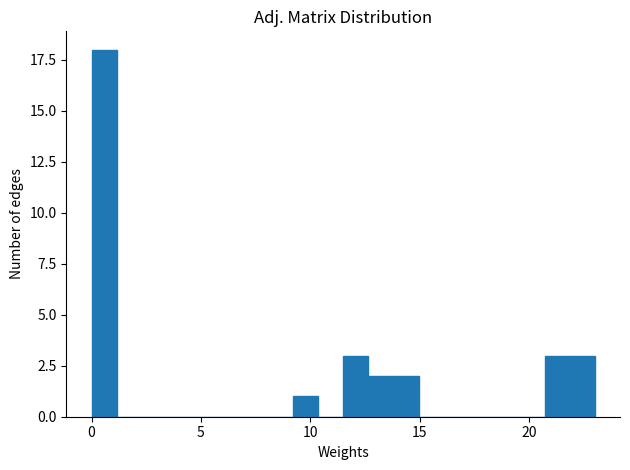

Around what value on the x-axis is the tallest bar? Give the approximate position of its centre, as read against the axis.

0.5